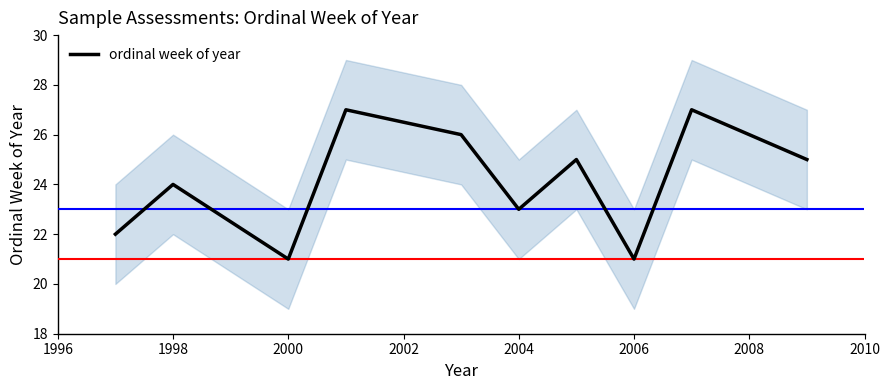

The ordinal week of year series shows 12 at 2004. True or false?

False